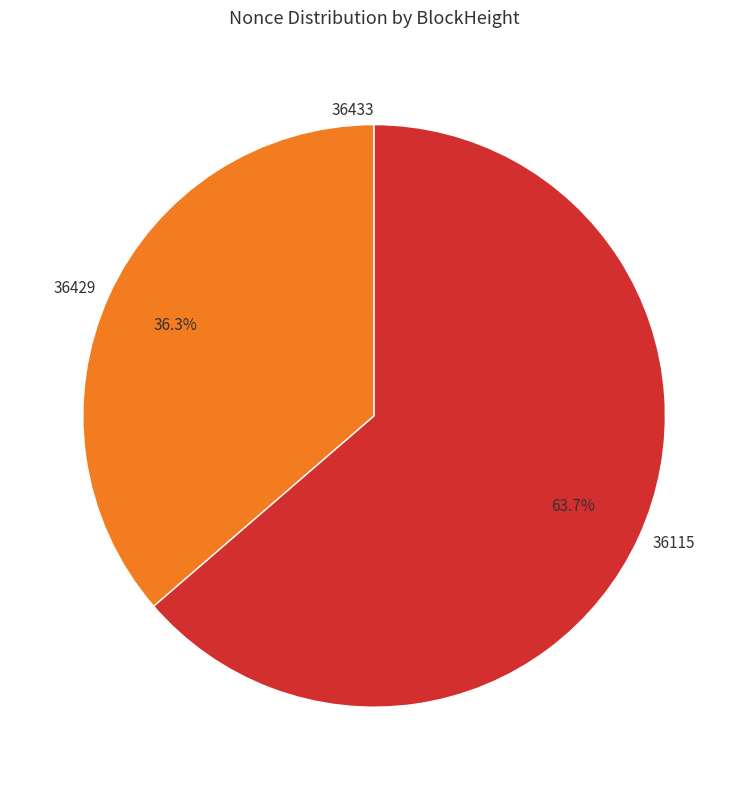

Which slice is the largest?

36115